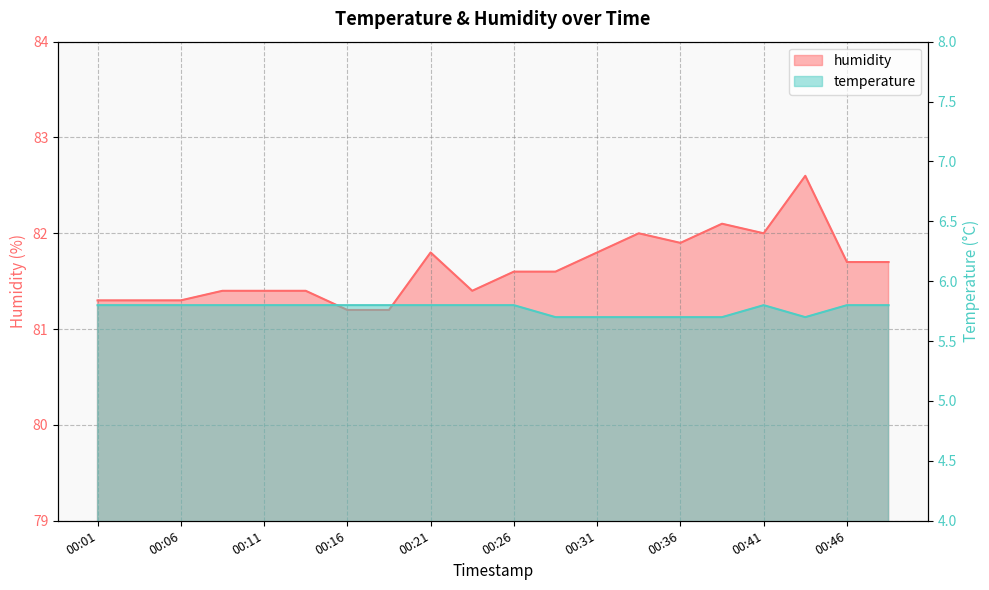

At which category is the sum across all series the highest?

00:43